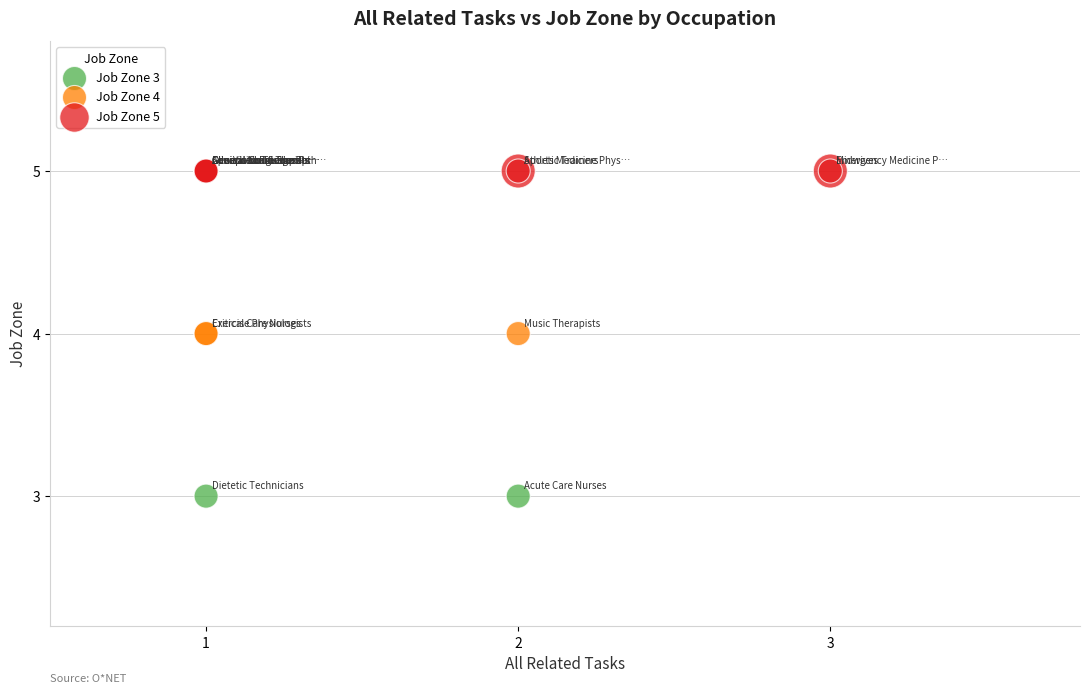

What are all the series names shown in the legend?

Job Zone 3, Job Zone 4, Job Zone 5